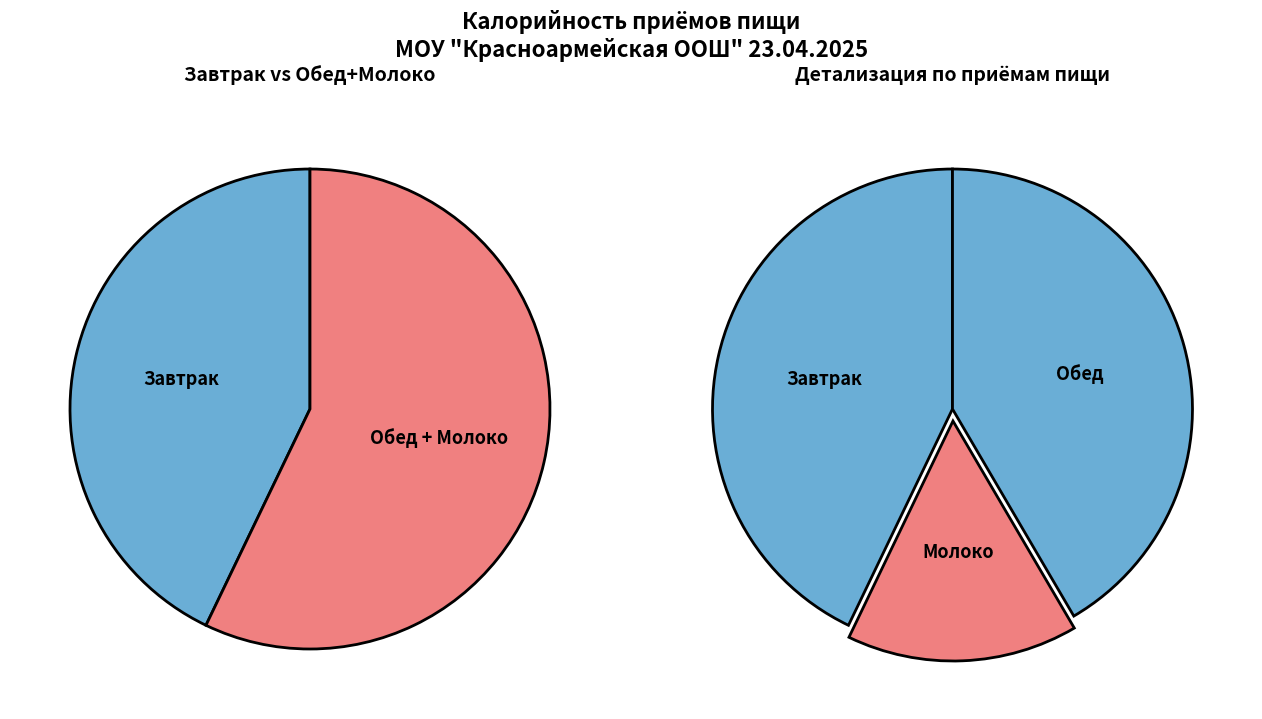

What percentage is NOT represented by Обед?

58.4%